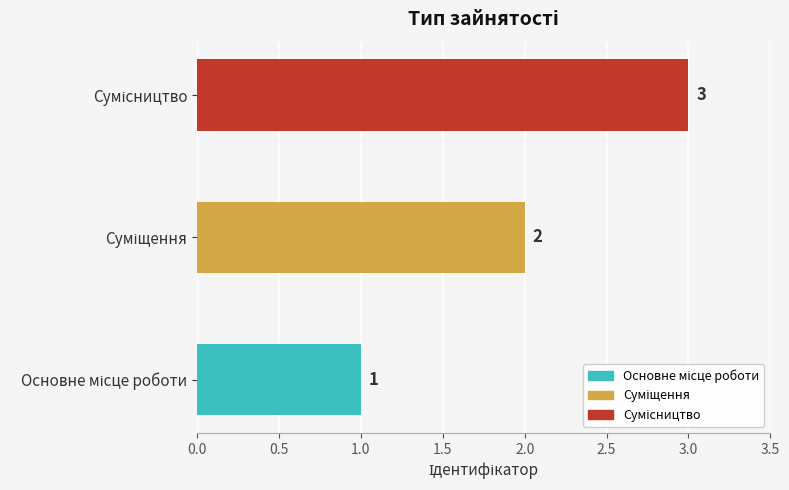

Count the values in the range 1 to 3.

3